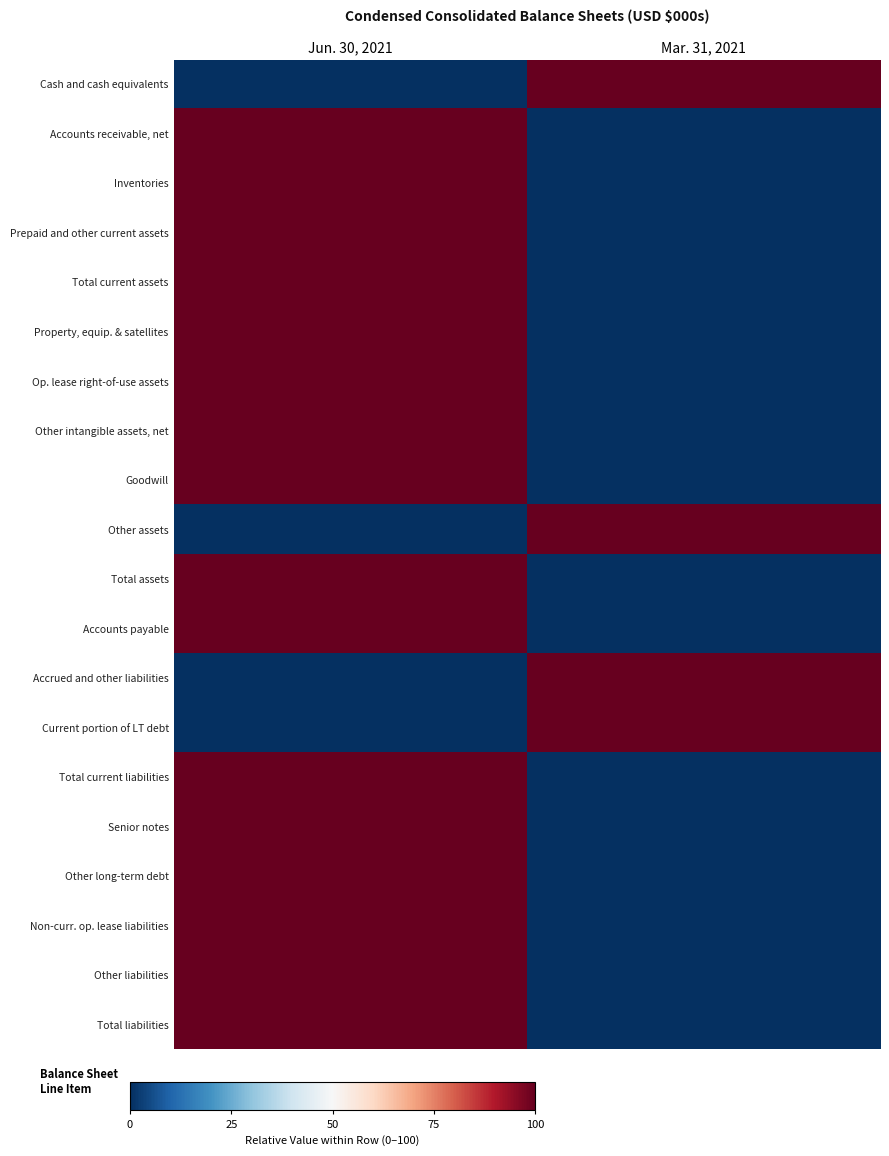

Which has a higher value, Mar. 31, 2021 or Jun. 30, 2021?

Mar. 31, 2021